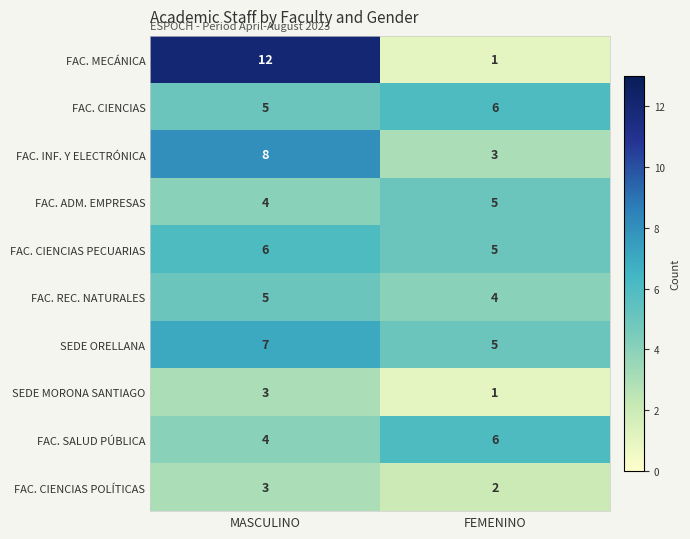

What is the sum of all FAC. CIENCIAS values?

11